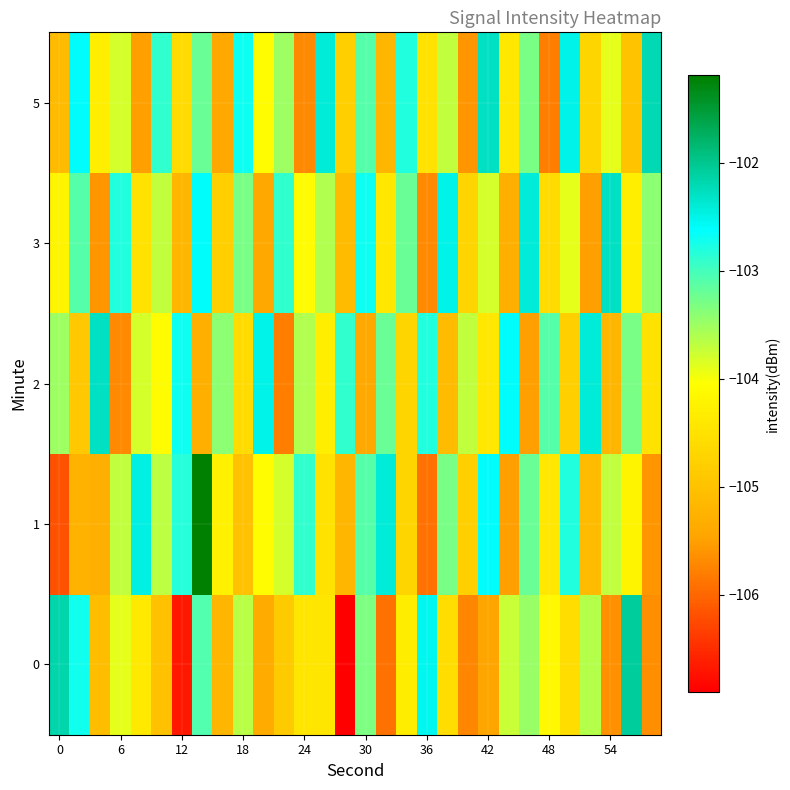

Count the number of categories in the chart.

30